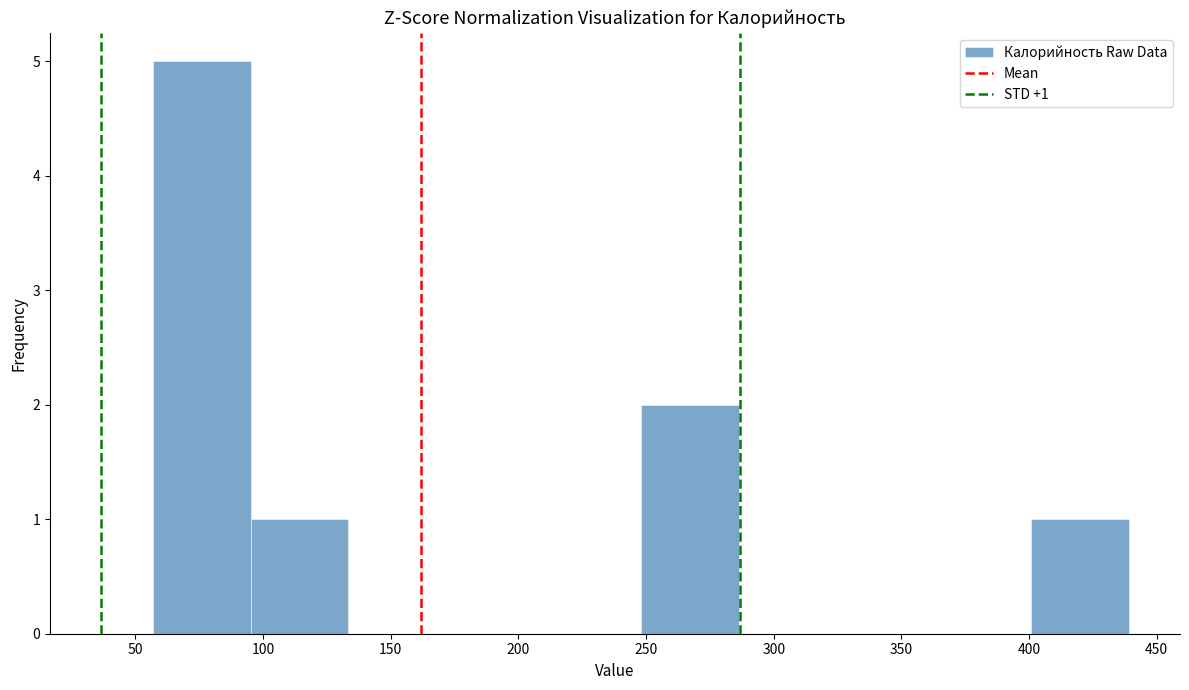

Which range on the x-axis has the tallest bar?

55 to 95